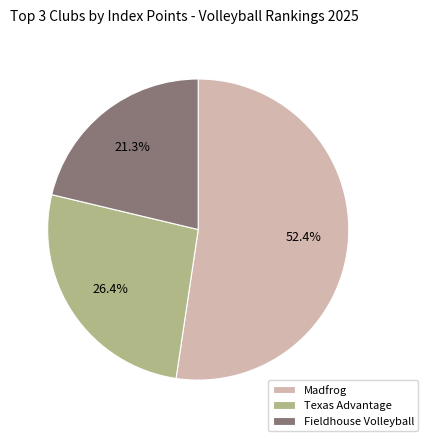

Count the number of slices in the pie.

3